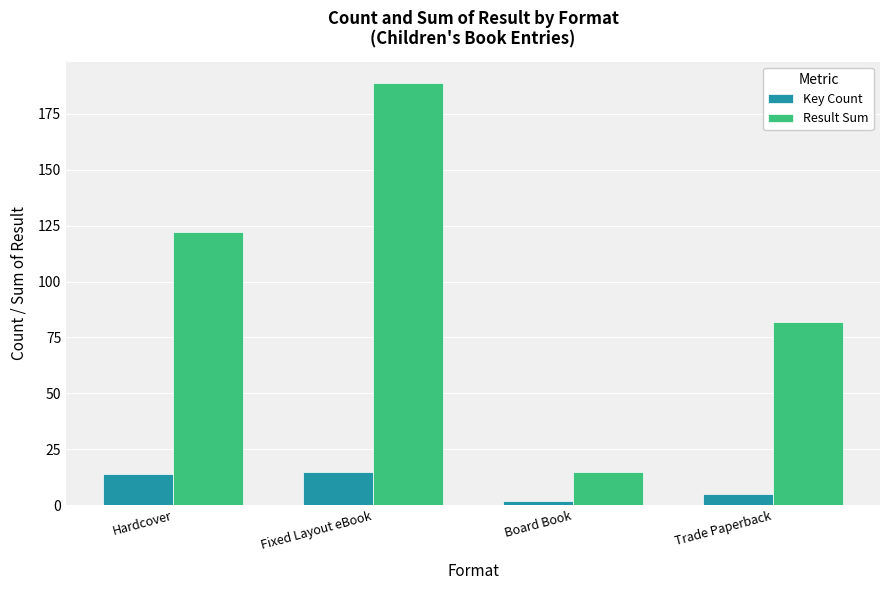

At Trade Paperback, list the series in order from largest to smallest.

Result Sum, Key Count